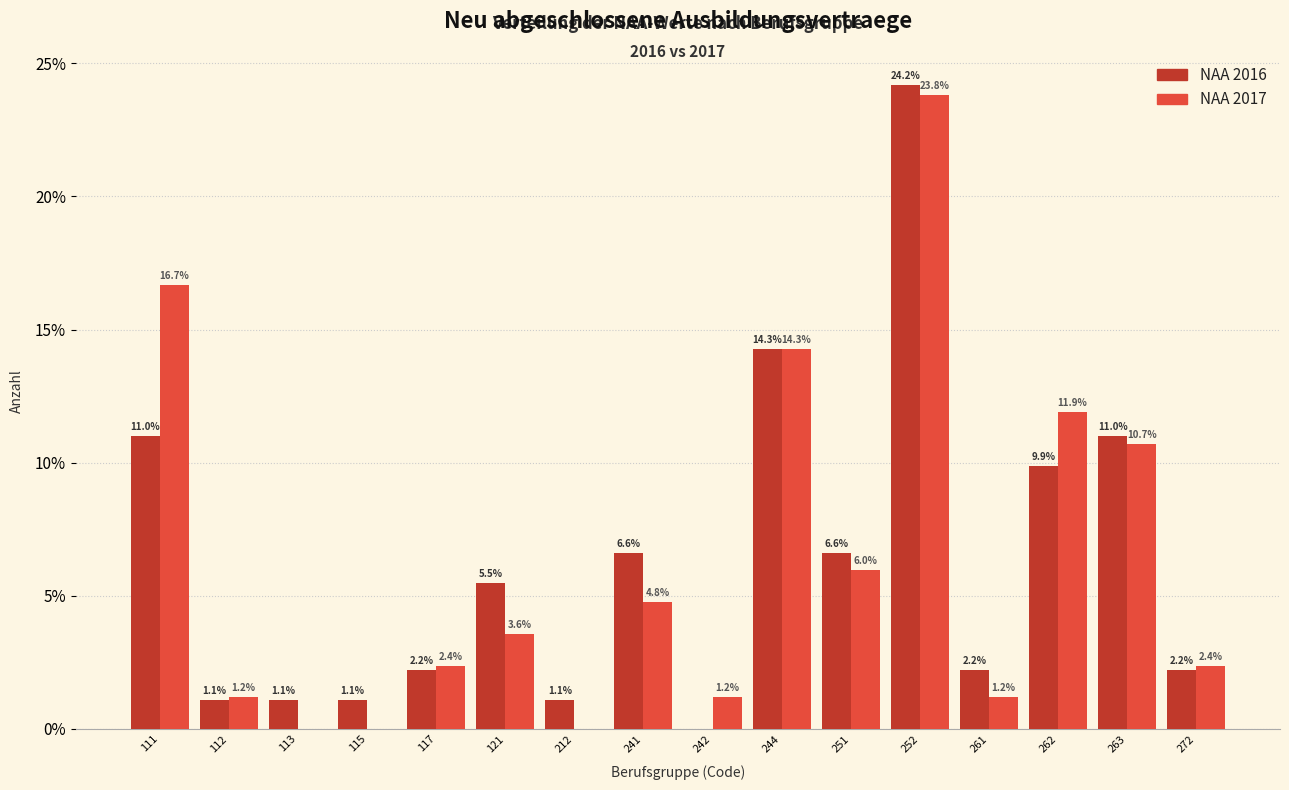

Reading left to right, extract all data points from this chart.

NAA 2016: 111=11.0	112=1.1	113=1.1	115=1.1	117=2.2	121=5.5	212=1.1	241=6.6	242=0.0	244=14.3	251=6.6	252=24.2	261=2.2	262=9.9	263=11.0	272=2.2
NAA 2017: 111=16.7	112=1.2	113=0.0	115=0.0	117=2.4	121=3.6	212=0.0	241=4.8	242=1.2	244=14.3	251=6.0	252=23.8	261=1.2	262=11.9	263=10.7	272=2.4